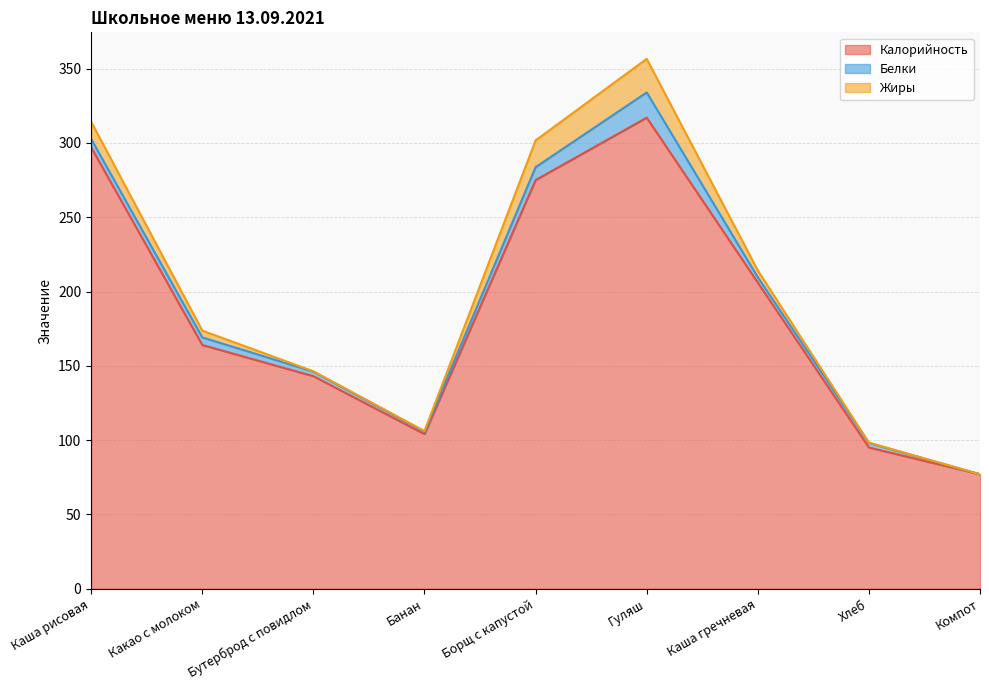

Rank the series at Бутерброд с повидлом from highest to lowest value.

Калорийность, Белки, Жиры